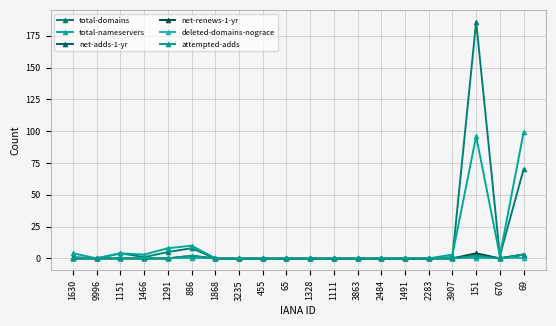

Reading right to left, list all the values displayed in this chart.

total-domains: 70	2	186	1	0	0	0	0	0	0	0	0	0	0	8	5	1	4	0	1
total-nameservers: 99	2	96	3	0	0	0	0	0	0	0	0	0	0	10	8	3	4	0	4
net-adds-1-yr: 3	0	2	0	0	0	0	0	0	0	0	0	0	0	2	0	0	0	0	0
net-renews-1-yr: 3	0	4	0	0	0	0	0	0	0	0	0	0	0	1	0	0	0	0	0
deleted-domains-nograce: 0	0	0	0	0	0	0	0	0	0	0	0	0	0	0	0	0	0	0	0
attempted-adds: 3	0	2	0	0	0	0	0	0	0	0	0	0	0	2	0	0	0	0	0